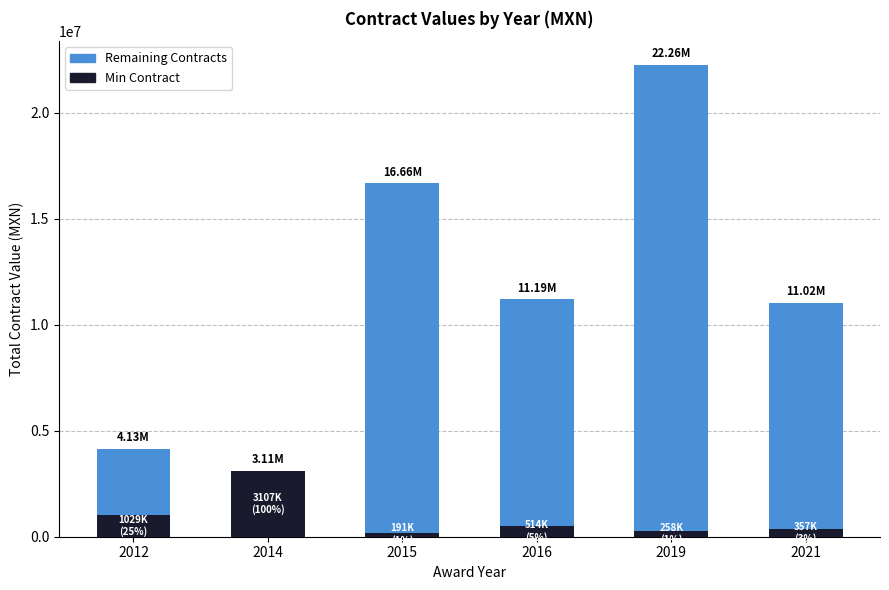

What is the sum of the Min Contract values at 2014 and 2016?

3620285.0